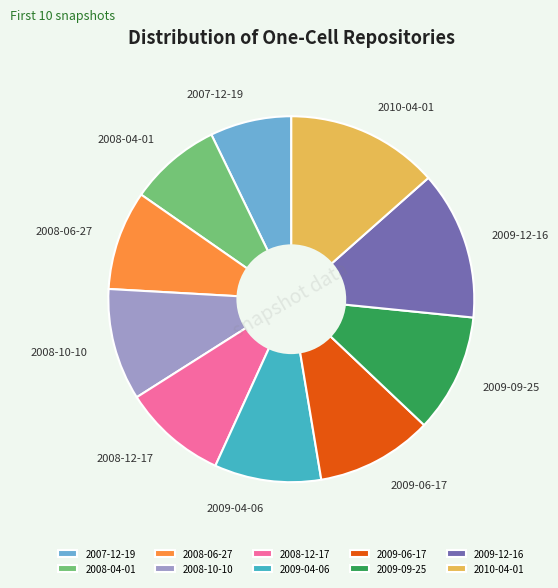

Is there a majority slice in this chart?

No